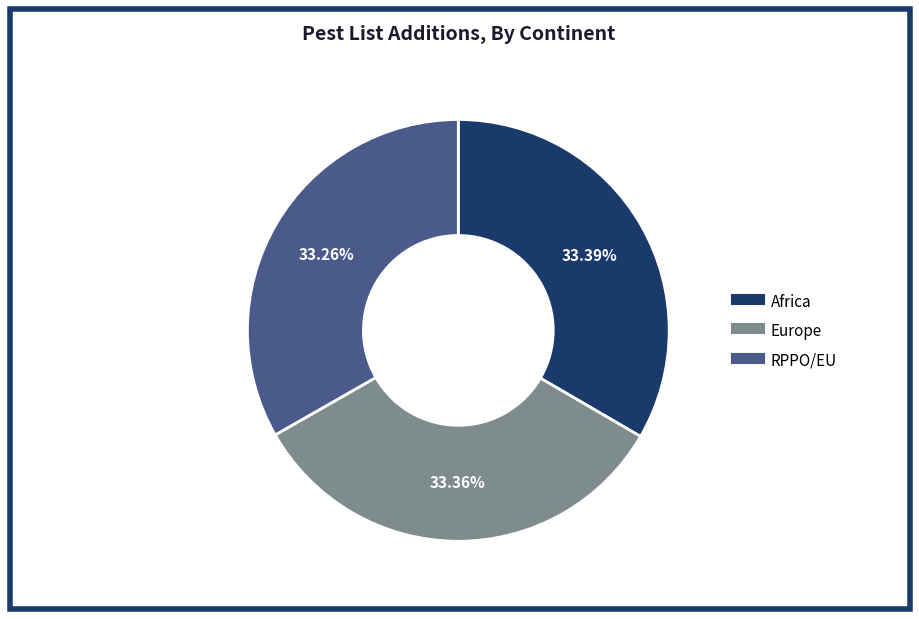

Does RPPO/EU account for over 50% of the chart?

No